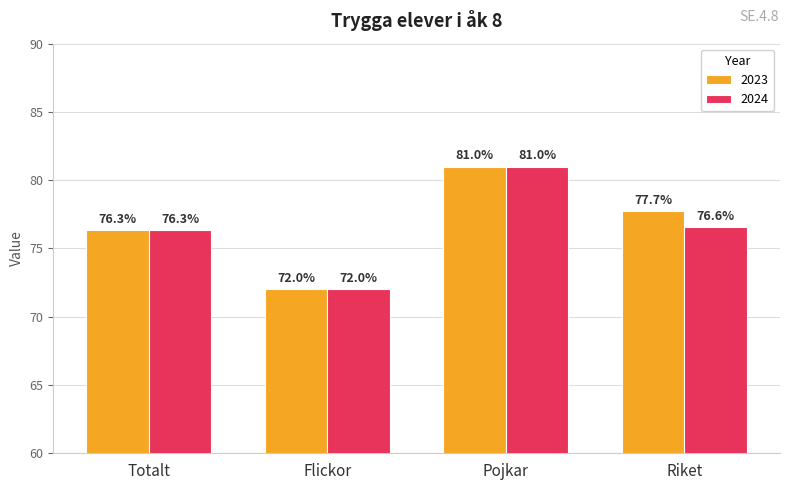

Reading left to right, transcribe all the data shown in this chart.

2023: 76.3	72.0	81.0	77.7
2024: 76.3	72.0	81.0	76.6